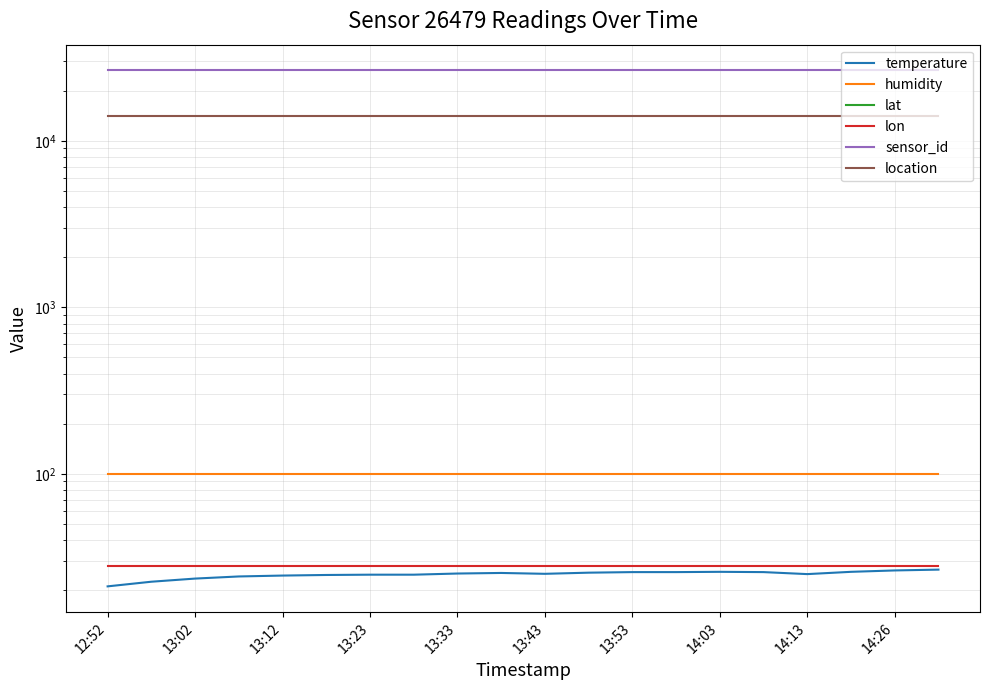

True or false: lat and humidity cross at least once.

False